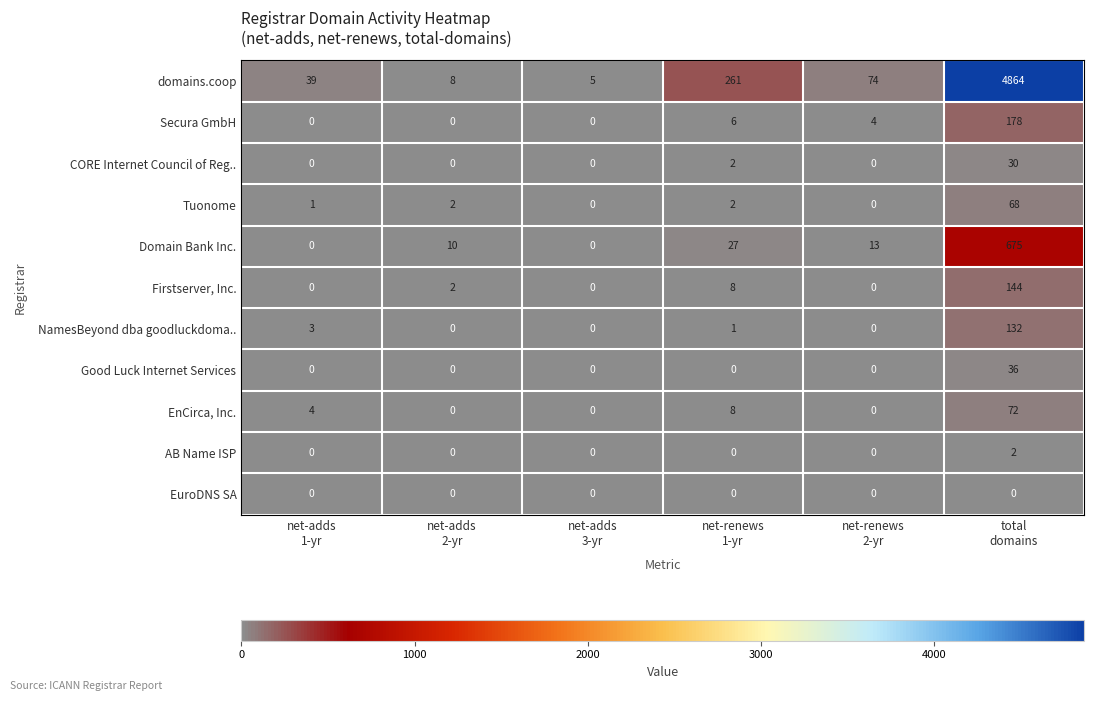

Rank the series by their maximum value, from highest to lowest.

domains.coop, Domain Bank Inc., Secura GmbH, Firstserver, Inc., NamesBeyond dba goodluckdoma.., EnCirca, Inc., Tuonome, Good Luck Internet Services, CORE Internet Council of Reg.., AB Name ISP, EuroDNS SA